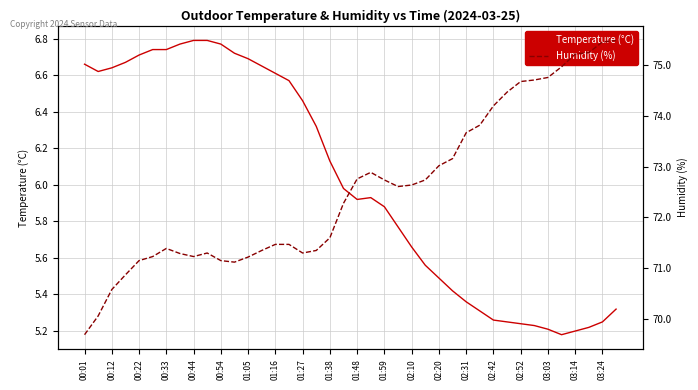

The Humidity (%) series shows 123.3 at 27. True or false?

False